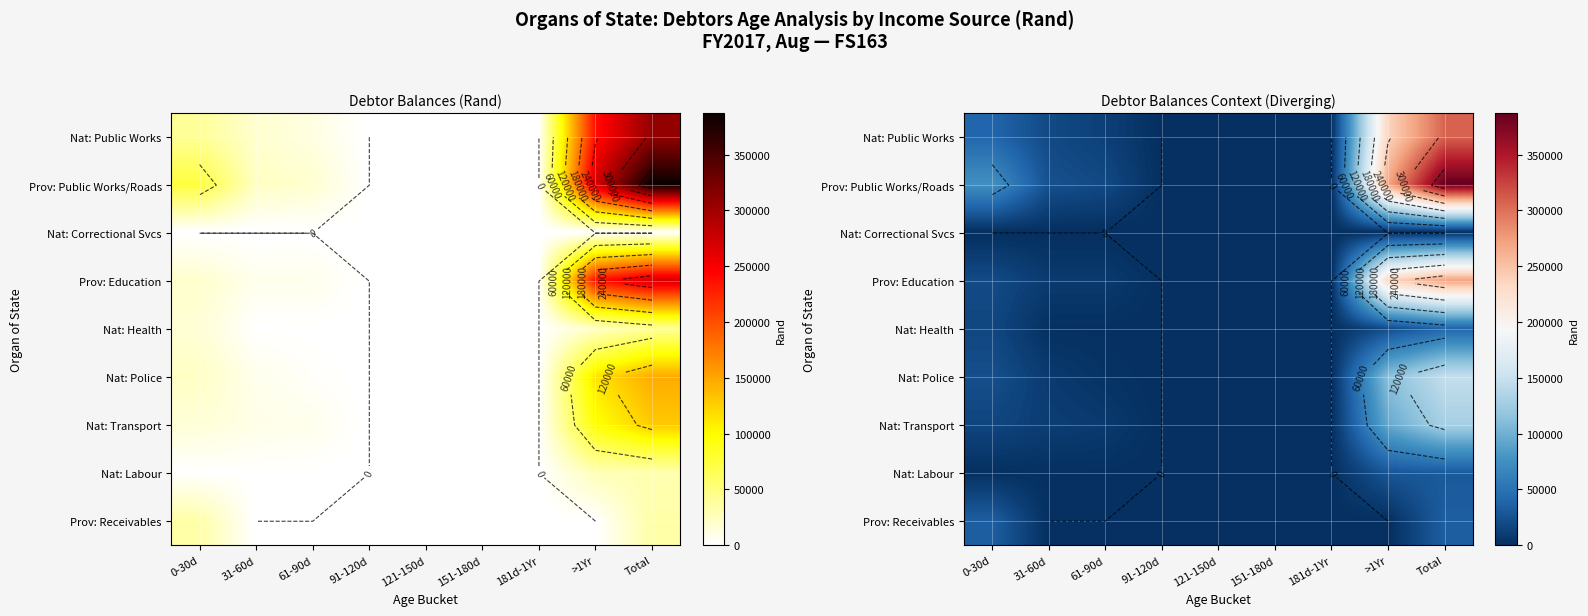

Which category has the lowest value in the Nat: Police series?

91-120d